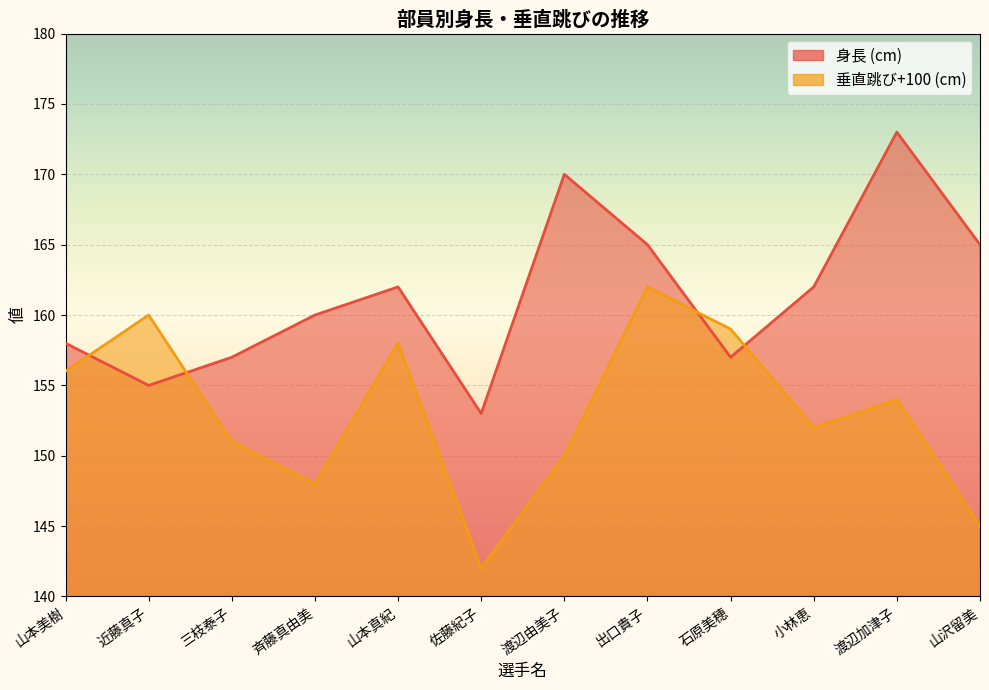

At which category is the sum across all series the highest?

出口貴子